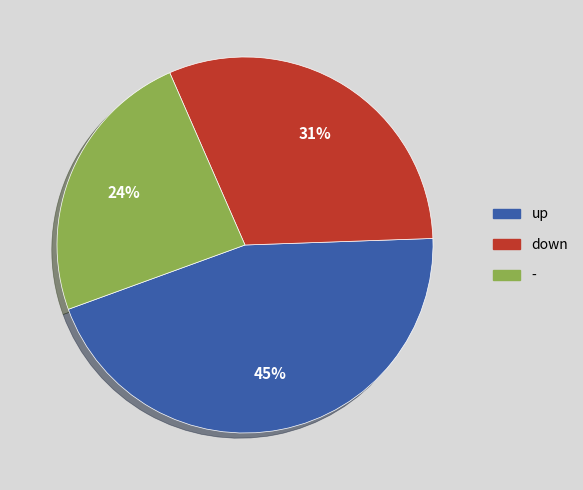

Is the sum of - and down greater than half?

Yes